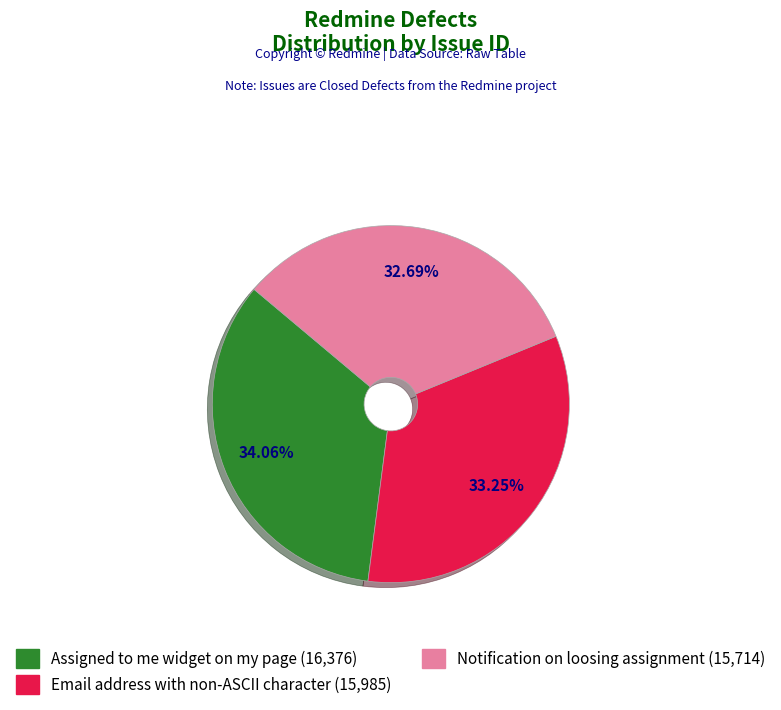

Combined, do Notification on loosing assignment and Email address with non-ASCII character account for over 50%?

Yes